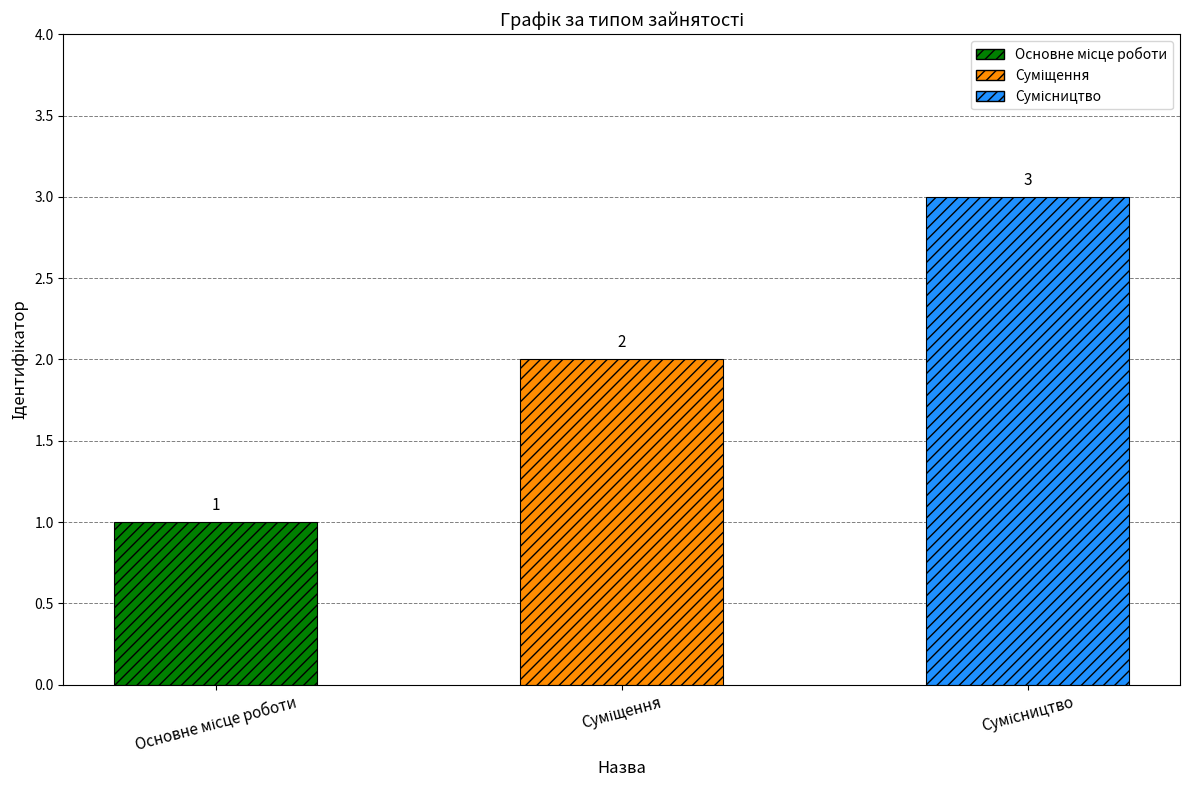

What is the value of the 1st bar from the left?

1